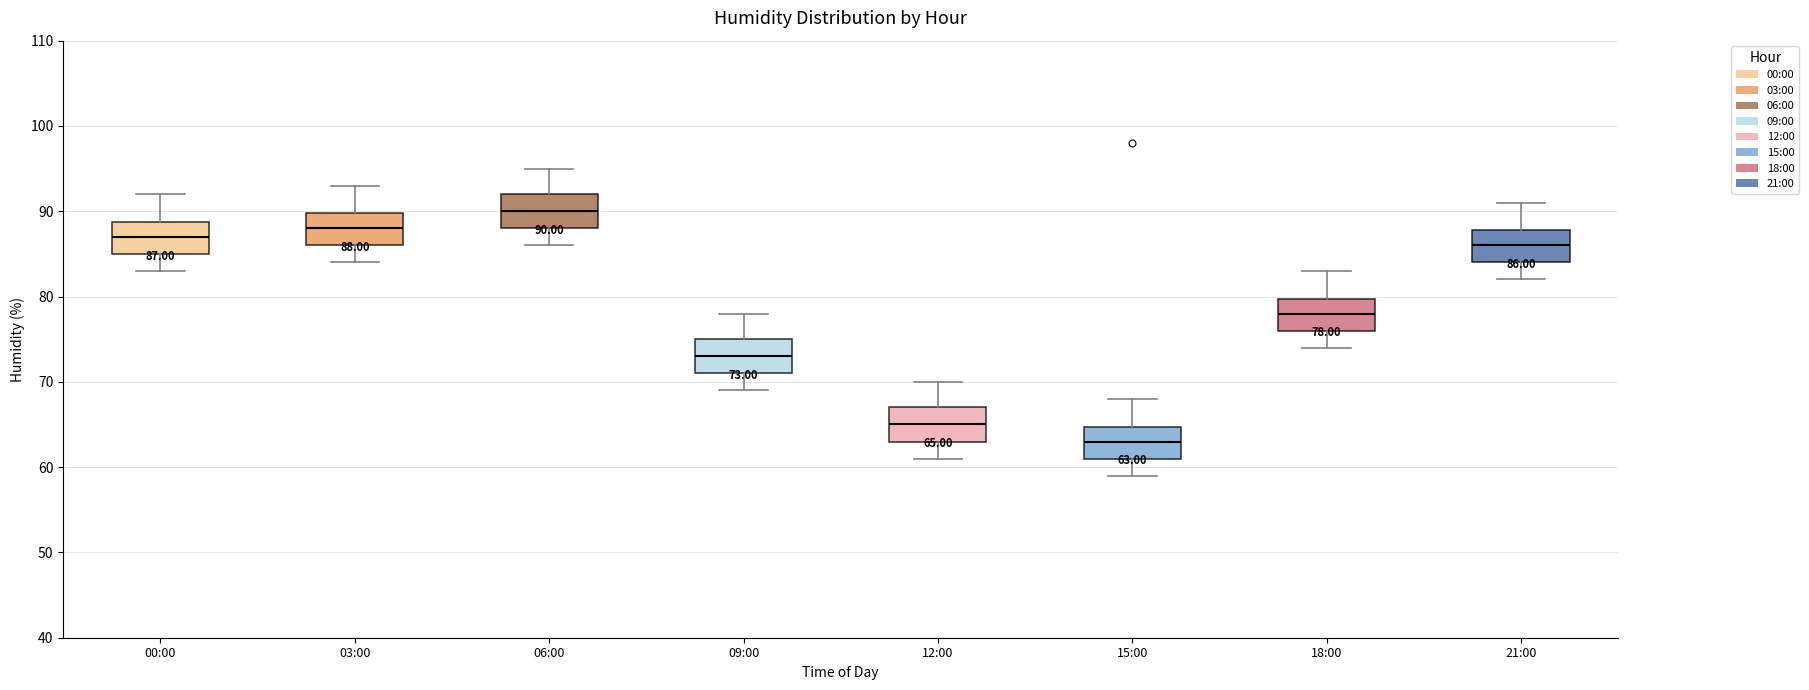

Which box has the lowest median line?

15:00